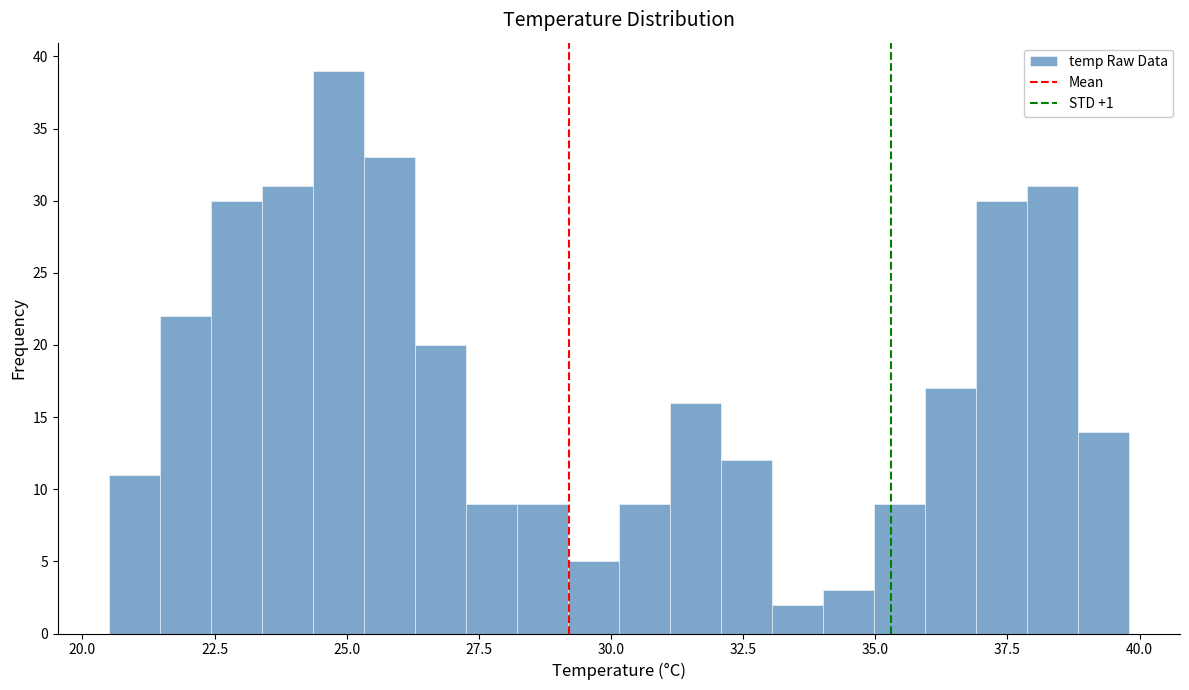

Read against the x-axis, roughly where is the centre of the tallest bar?

25.0